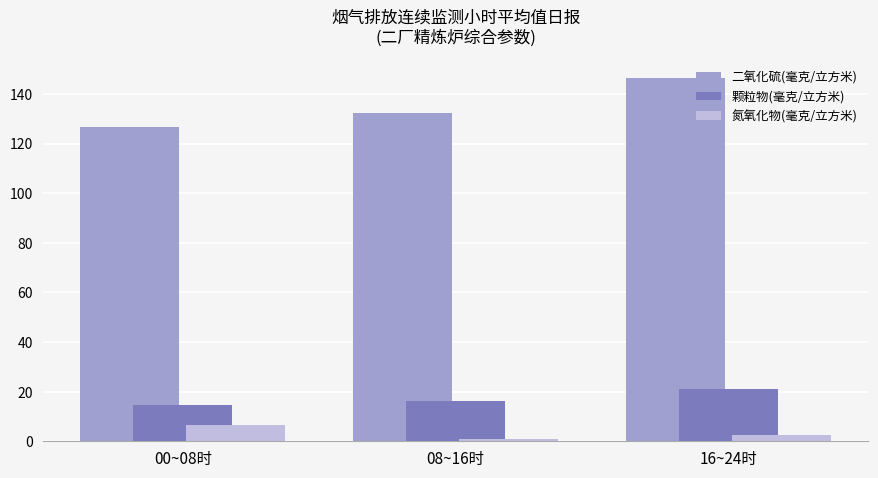

What is the difference between the highest and lowest values at 16~24时?

143.9